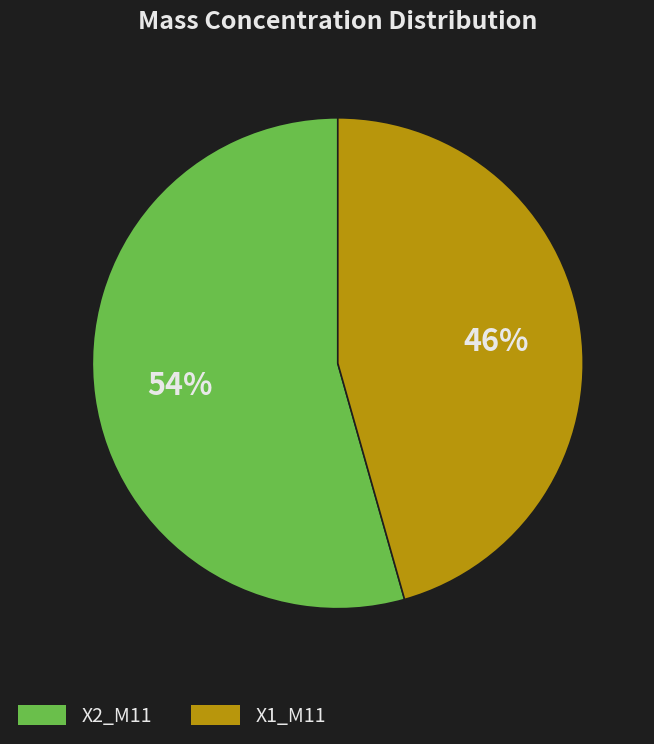

Is there a majority slice in this chart?

Yes